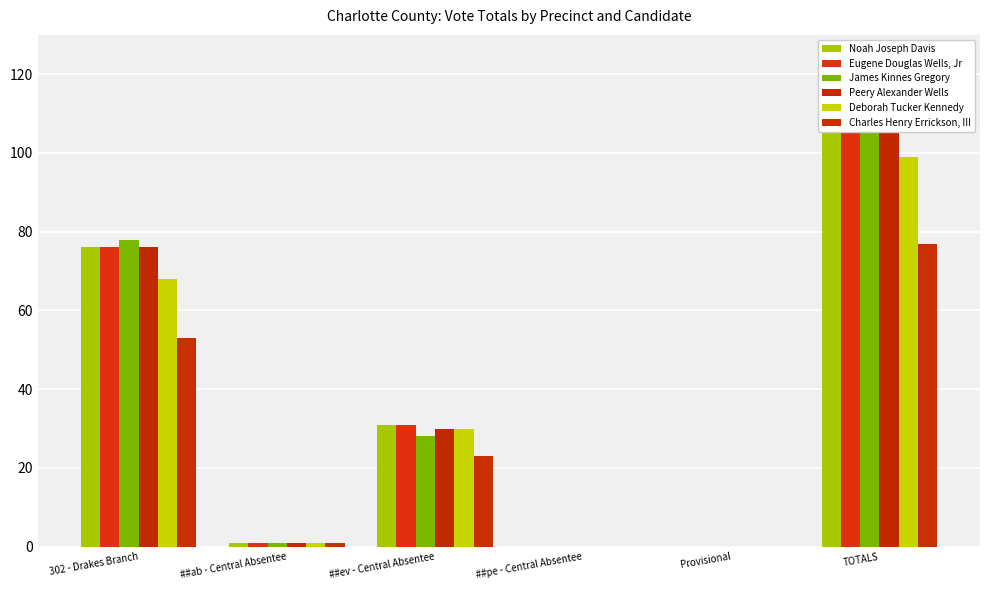

Reading left to right, transcribe all the data shown in this chart.

Noah Joseph Davis: 302 - Drakes Branch=76	##ab - Central Absentee=1	##ev - Central Absentee=31	##pe - Central Absentee=0	Provisional=0	TOTALS=108
Eugene Douglas Wells, Jr: 302 - Drakes Branch=76	##ab - Central Absentee=1	##ev - Central Absentee=31	##pe - Central Absentee=0	Provisional=0	TOTALS=108
James Kinnes Gregory: 302 - Drakes Branch=78	##ab - Central Absentee=1	##ev - Central Absentee=28	##pe - Central Absentee=0	Provisional=0	TOTALS=107
Peery Alexander Wells: 302 - Drakes Branch=76	##ab - Central Absentee=1	##ev - Central Absentee=30	##pe - Central Absentee=0	Provisional=0	TOTALS=107
Deborah Tucker Kennedy: 302 - Drakes Branch=68	##ab - Central Absentee=1	##ev - Central Absentee=30	##pe - Central Absentee=0	Provisional=0	TOTALS=99
Charles Henry Errickson, III: 302 - Drakes Branch=53	##ab - Central Absentee=1	##ev - Central Absentee=23	##pe - Central Absentee=0	Provisional=0	TOTALS=77